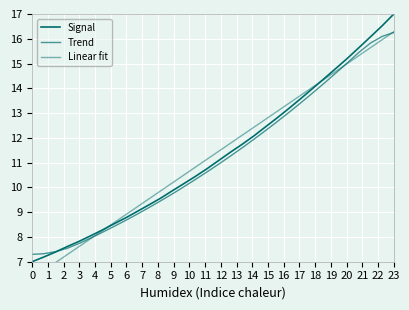

How many times do Signal and Linear fit cross each other?

2